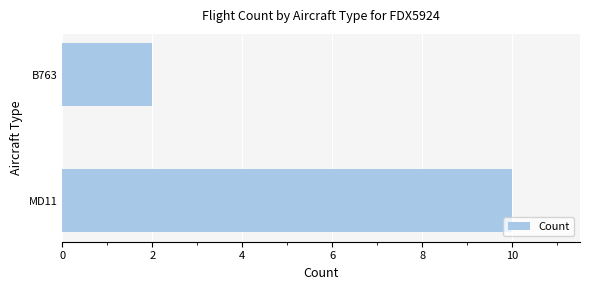

How many data points are less than 10?

1